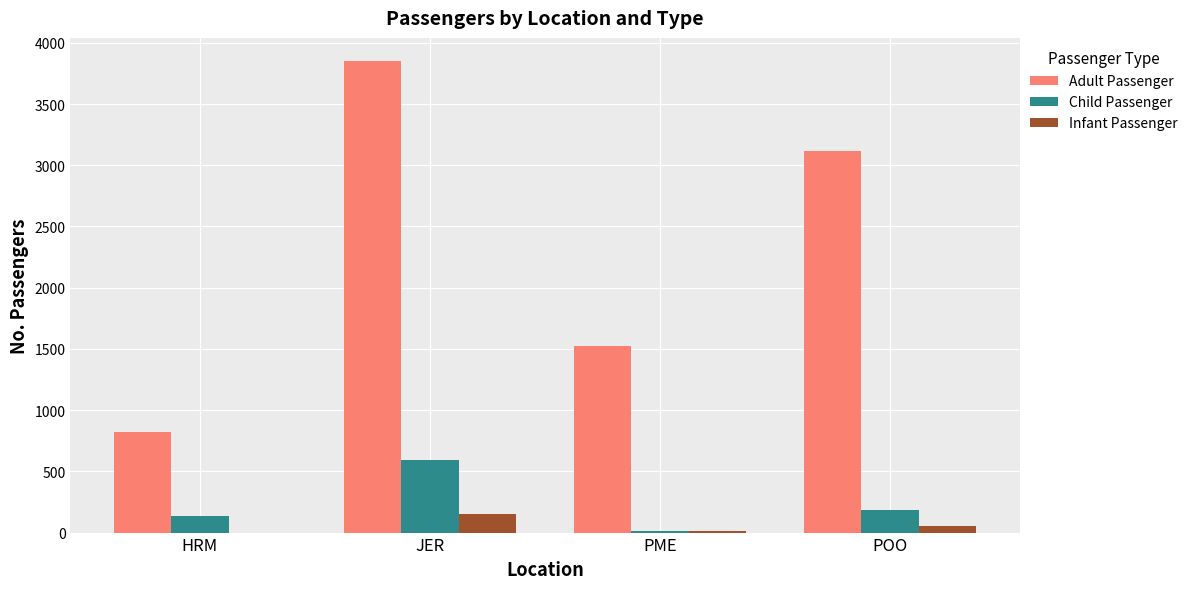

Are the bars horizontal?

No